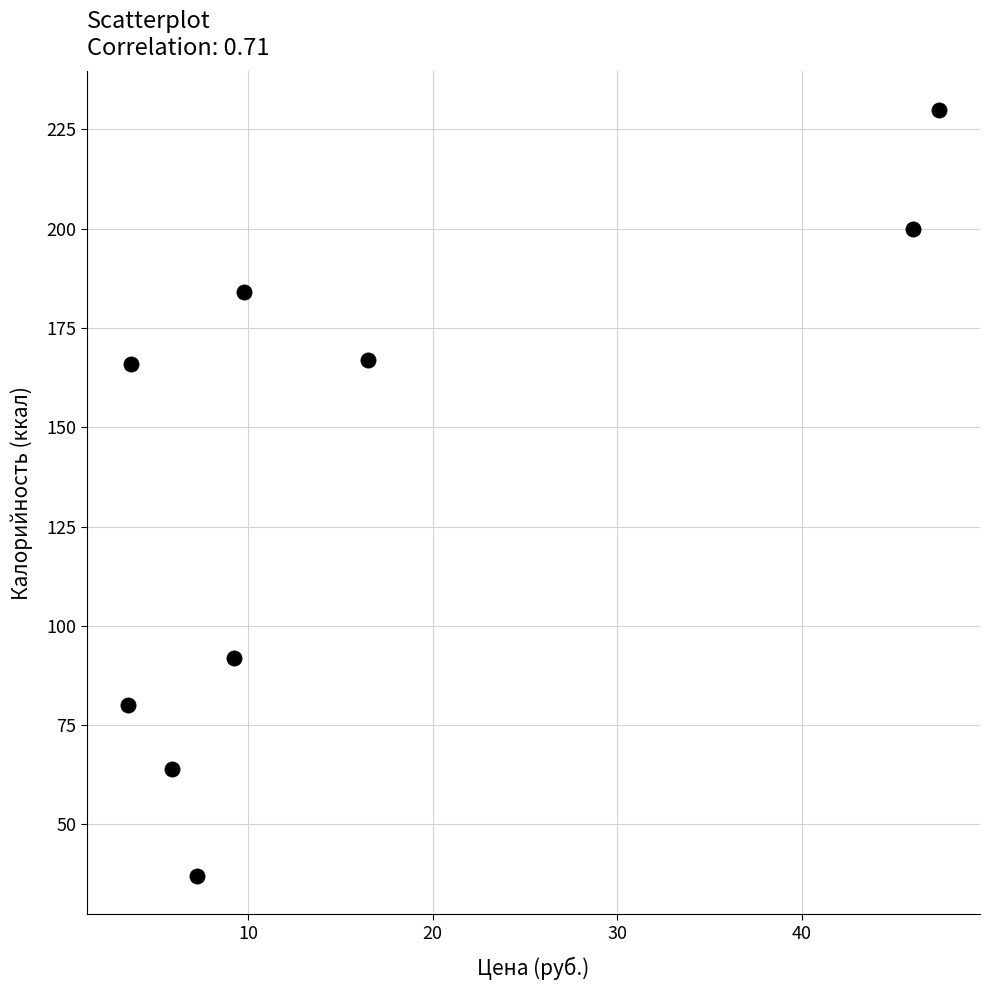

What is the average Y value?

136